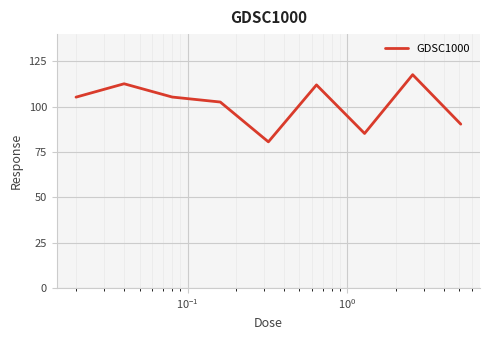

What is the average value?

101.3